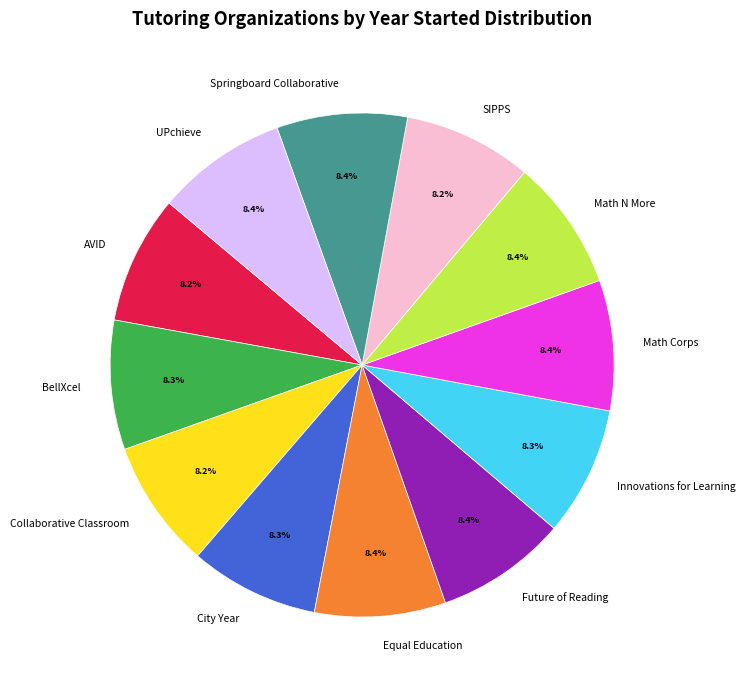

Is there a majority slice in this chart?

No